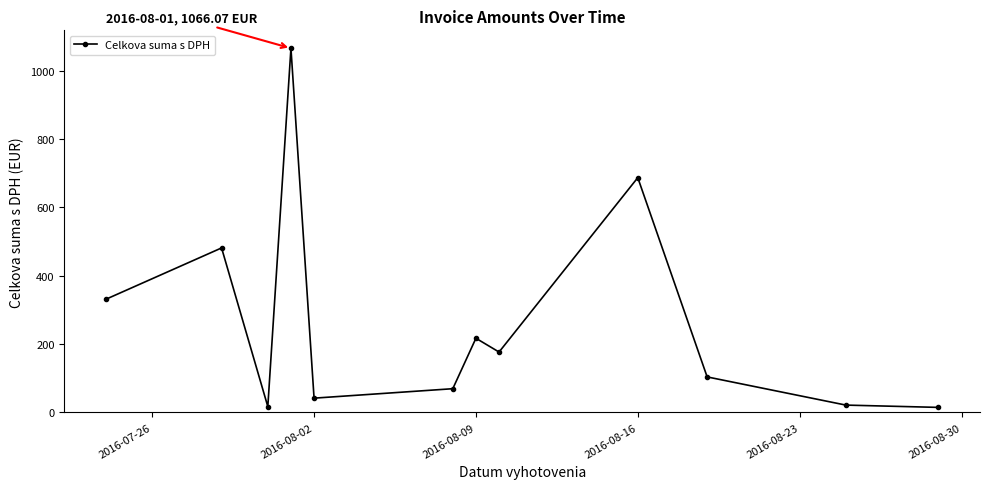

What is the value of the 5th point from the left?

41.8